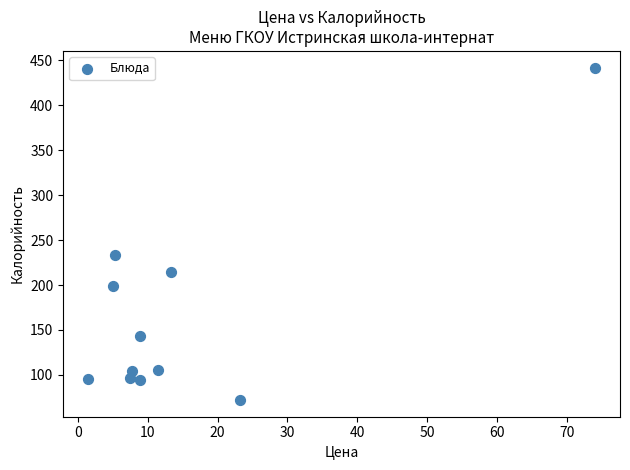

What Y value in the scatter plot is closest to 257?

233